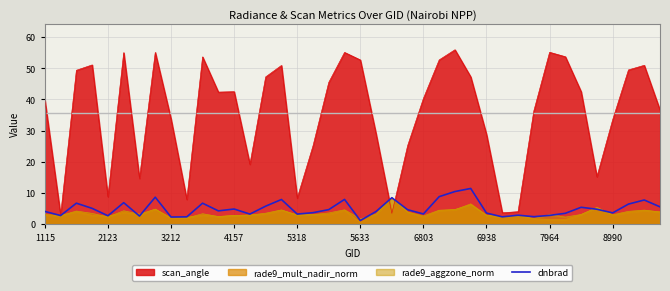

Read the scan_angle value at 6938.

28.8